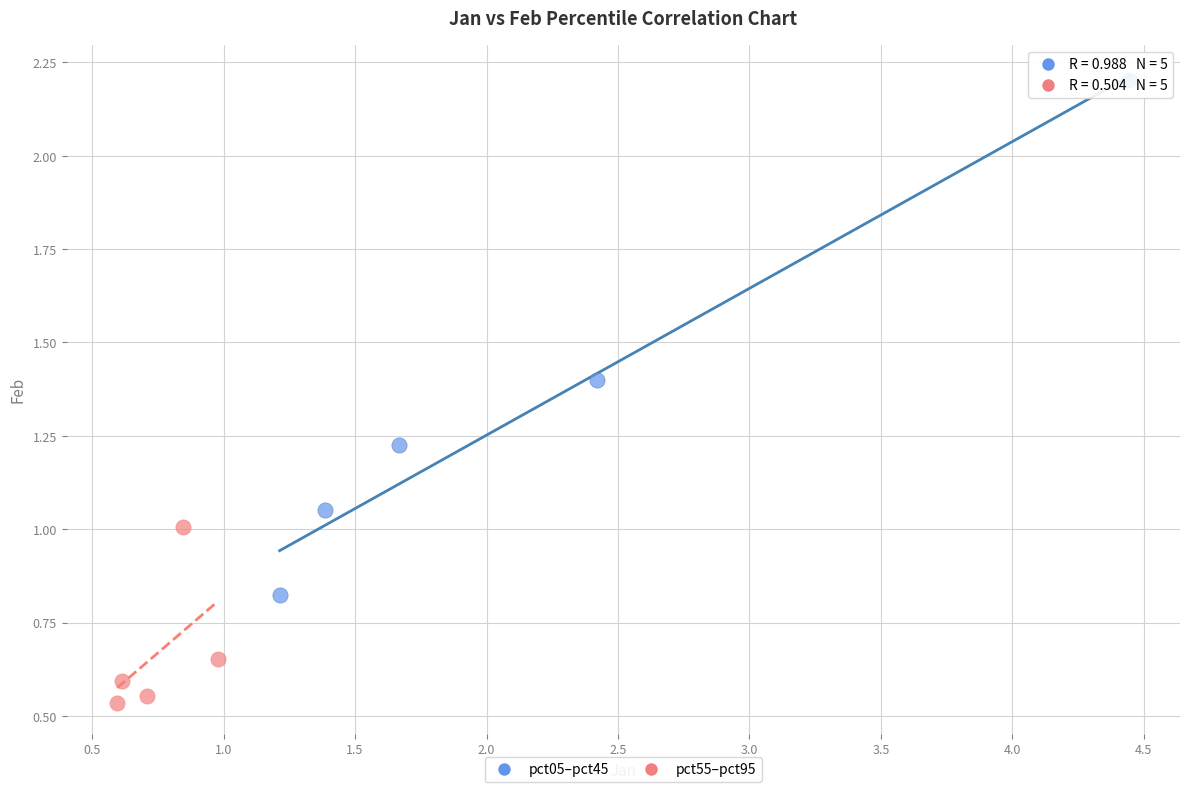

What are all the series names shown in the legend?

pct05–pct45, pct55–pct95